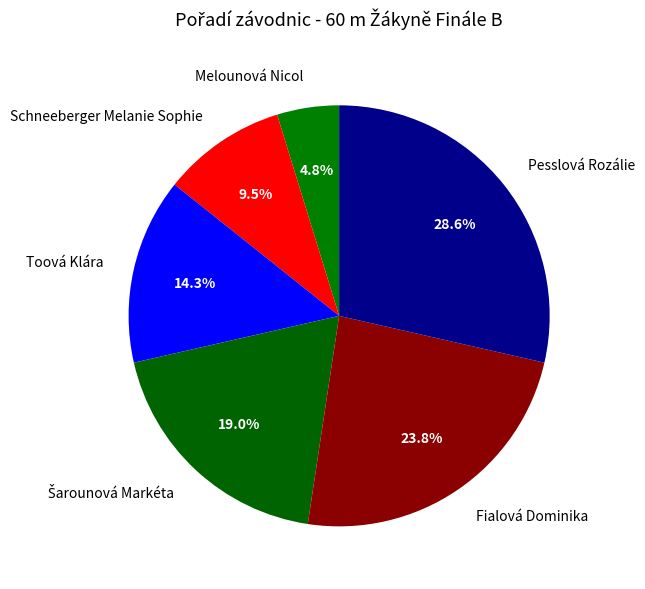

Which category has the biggest portion of the pie?

Pesslová Rozálie